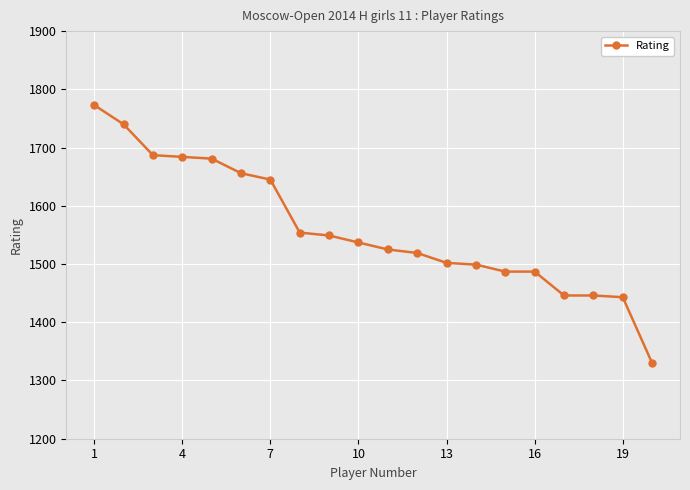

Reading right to left, extract all data points from this chart.

1330	1443	1446	1446	1487	1487	1499	1502	1519	1525	1537	1549	1554	1645	1656	1681	1684	1687	1740	1773